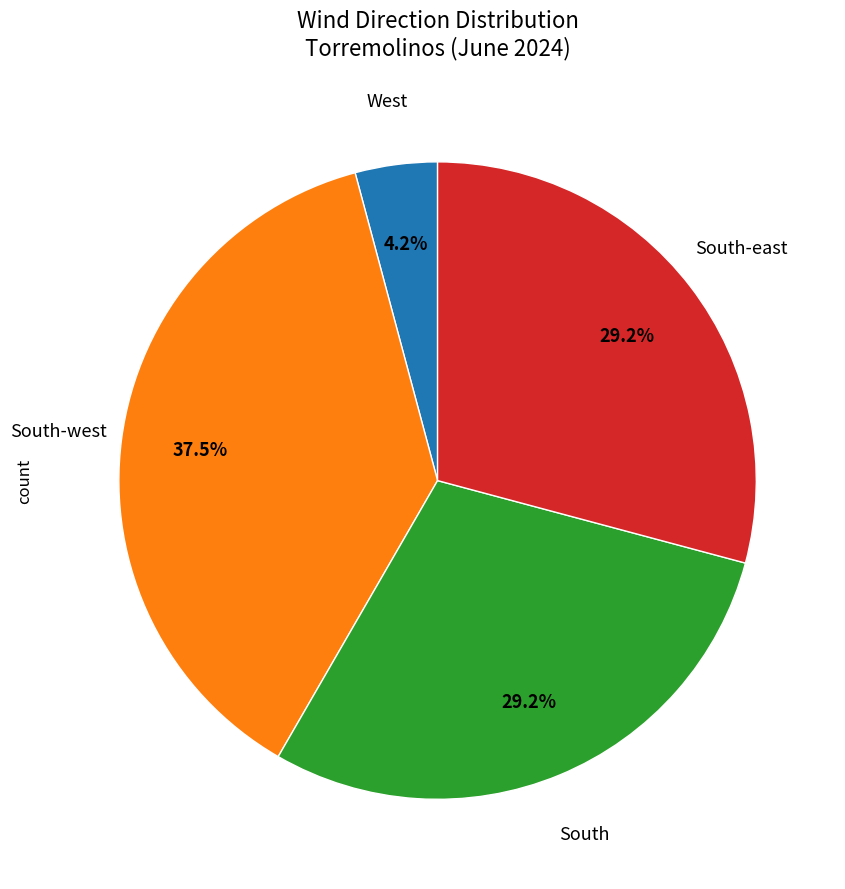

Is there a majority slice in this chart?

No